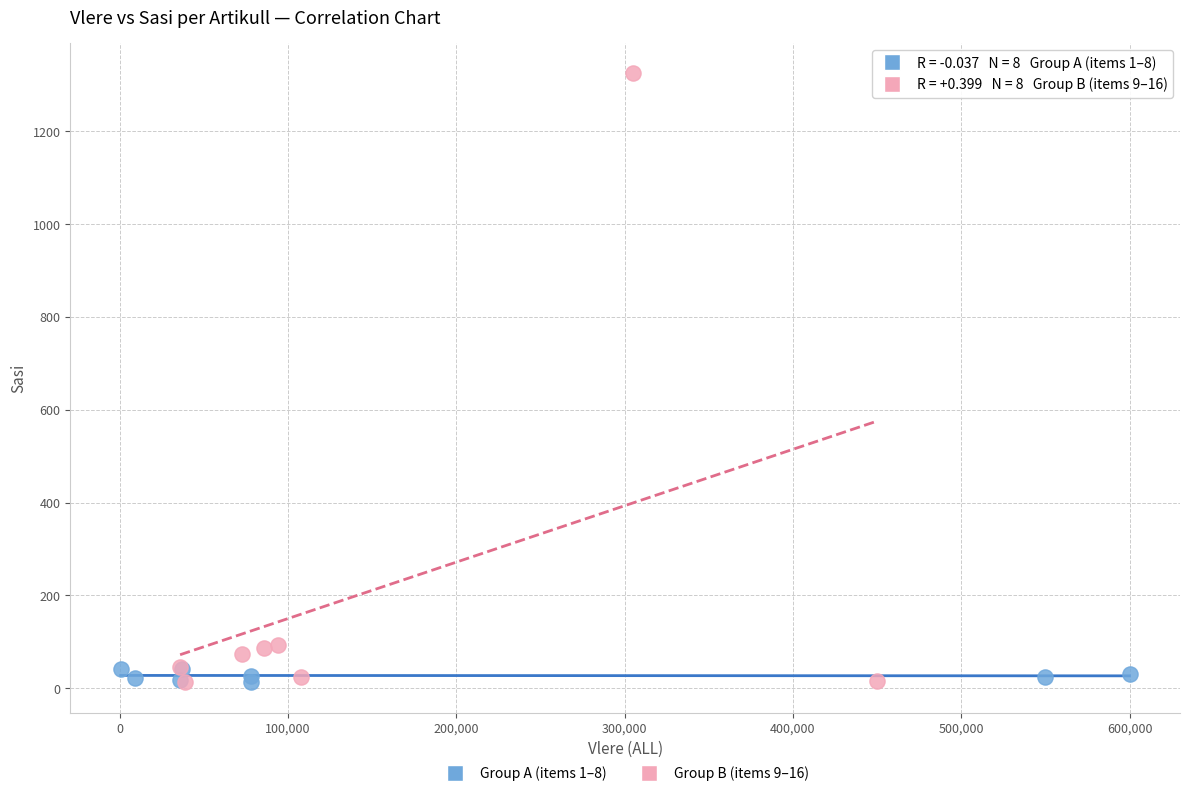

Which series contains the highest Y value?

Group B (items 9–16)